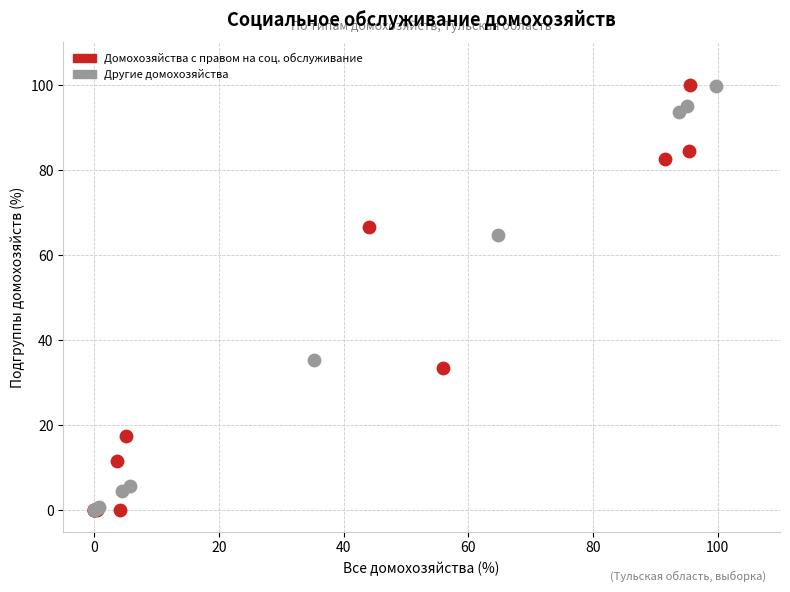

What are all the series names shown in the legend?

Домохозяйства с правом на соц. обслуживание, Другие домохозяйства